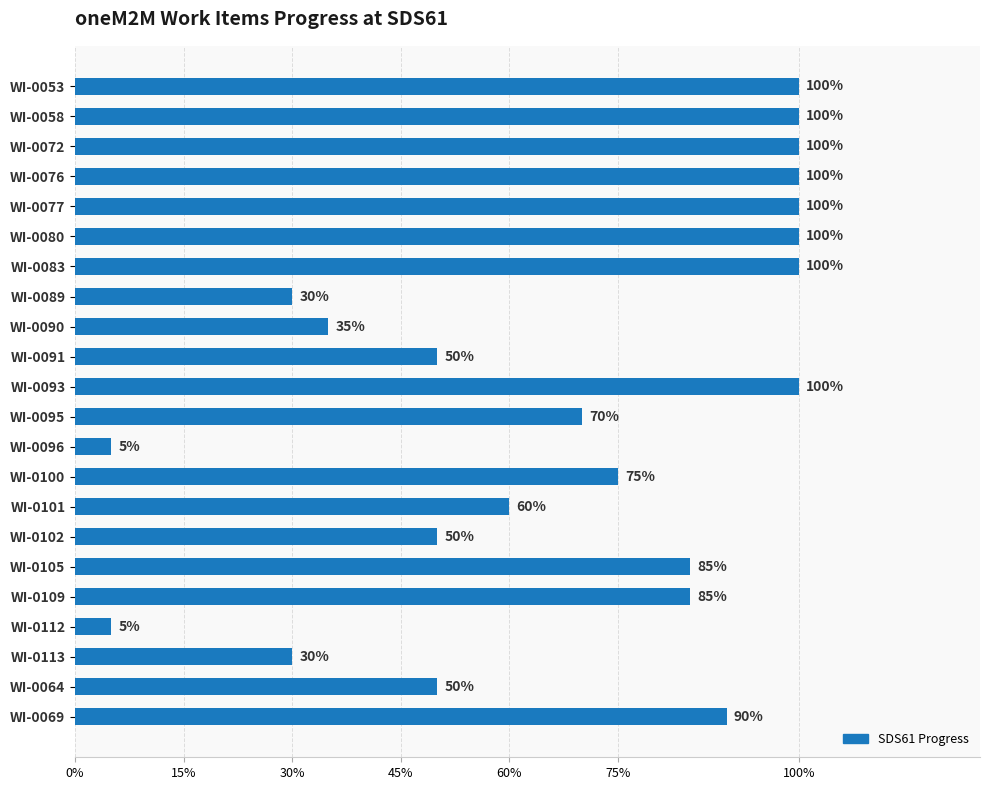

Does the chart contain any negative values?

No